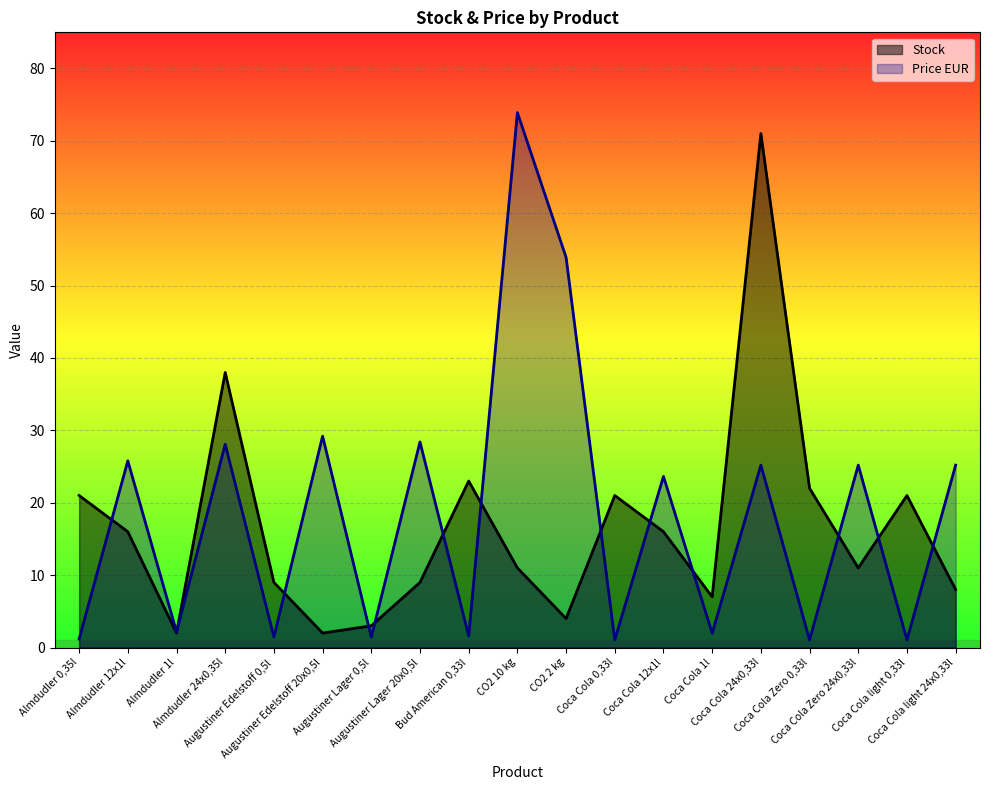

What is the label of the 3rd point from the left?

Almdudler 1l